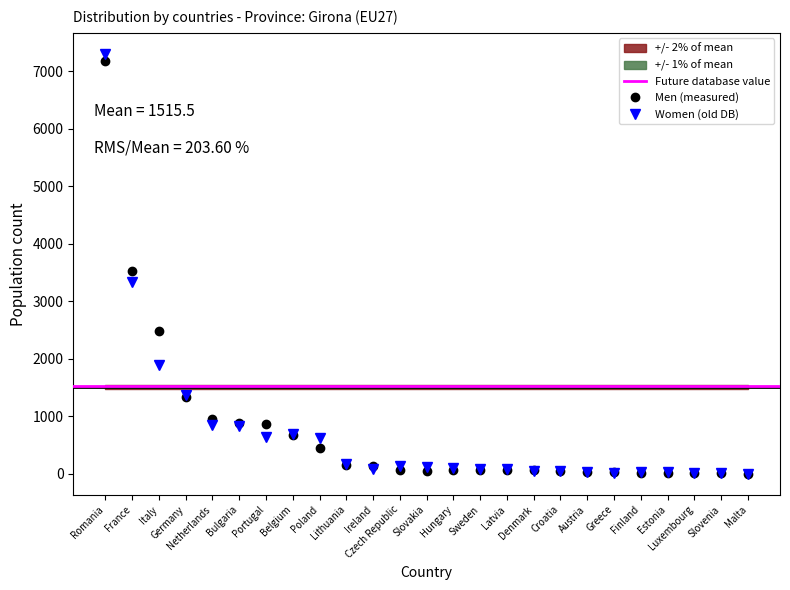

Between France and Portugal, which is larger?

France